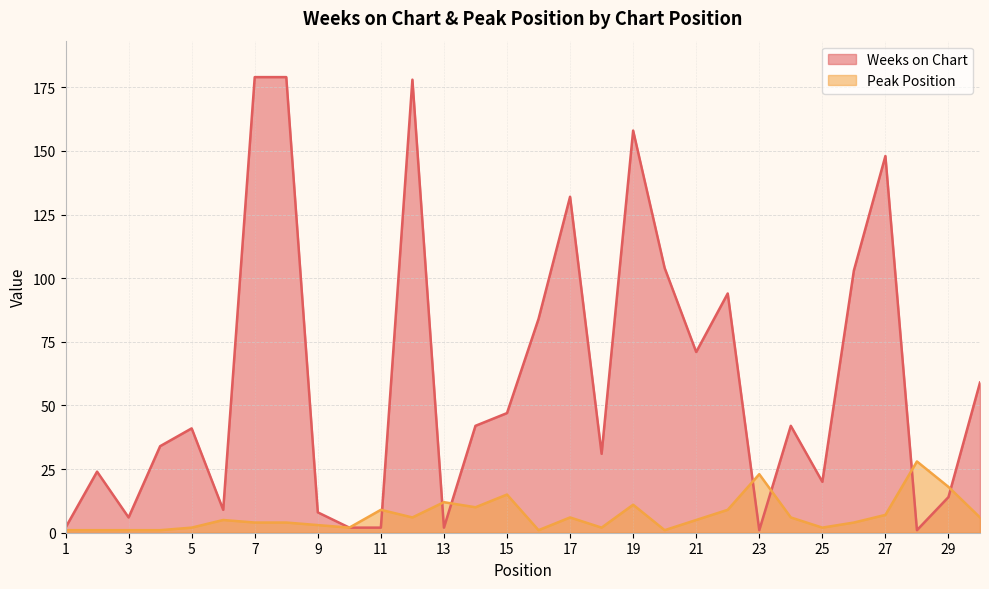

Which category has the lowest value in the Weeks on Chart series?

23